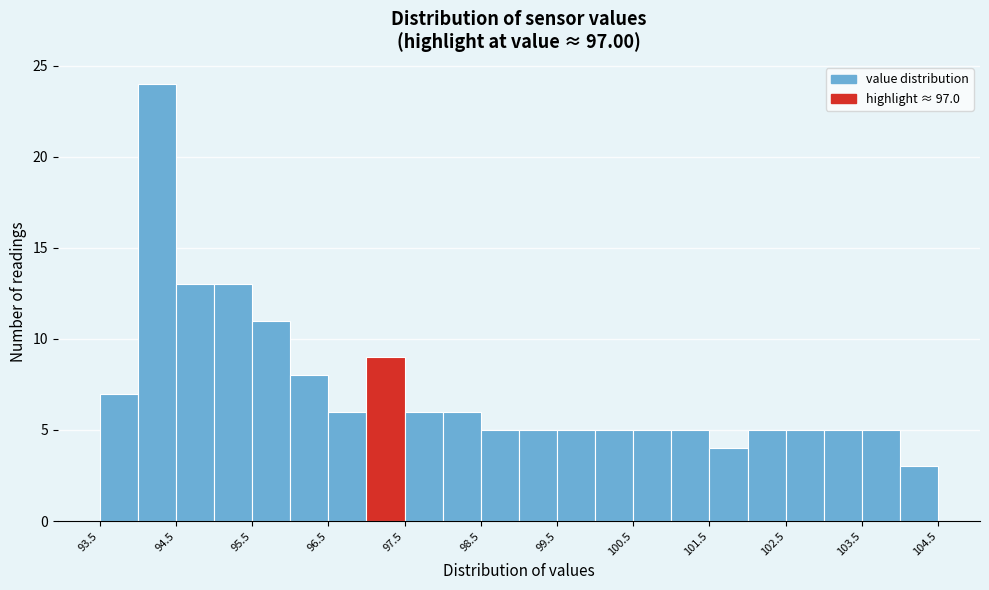

What is the height of the bar covering 96.5 to 97.0 on the x-axis? The values are not printed on the chart, so give them approximately, as read against the axis.

6